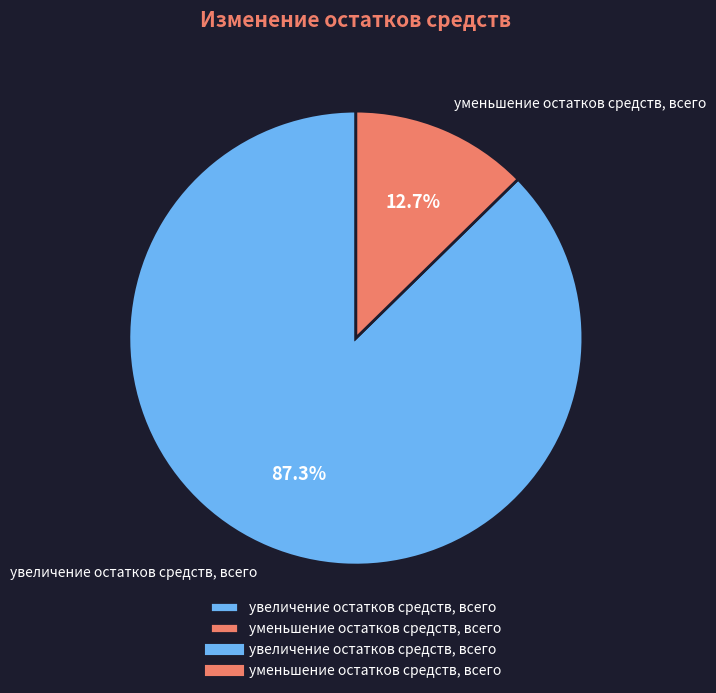

How many segments does this pie chart have?

2